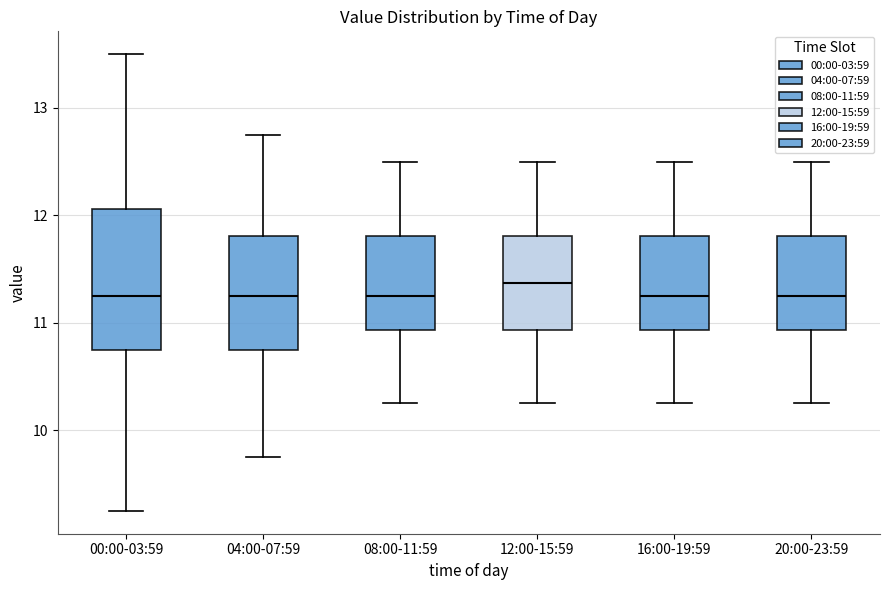

Reading left to right, read every box against the y-axis: the position of its median line, the range the box covers, and the ends of its whiskers. The values are not printed on the chart, so give them approximately, as read against the axis.

00:00-03:59: median 11.3, box 10.8 to 12.1, whiskers 9.3 to 13.5
04:00-07:59: median 11.3, box 10.8 to 11.8, whiskers 9.8 to 12.8
08:00-11:59: median 11.3, box 10.9 to 11.8, whiskers 10.3 to 12.5
12:00-15:59: median 11.4, box 10.9 to 11.8, whiskers 10.3 to 12.5
16:00-19:59: median 11.3, box 10.9 to 11.8, whiskers 10.3 to 12.5
20:00-23:59: median 11.3, box 10.9 to 11.8, whiskers 10.3 to 12.5